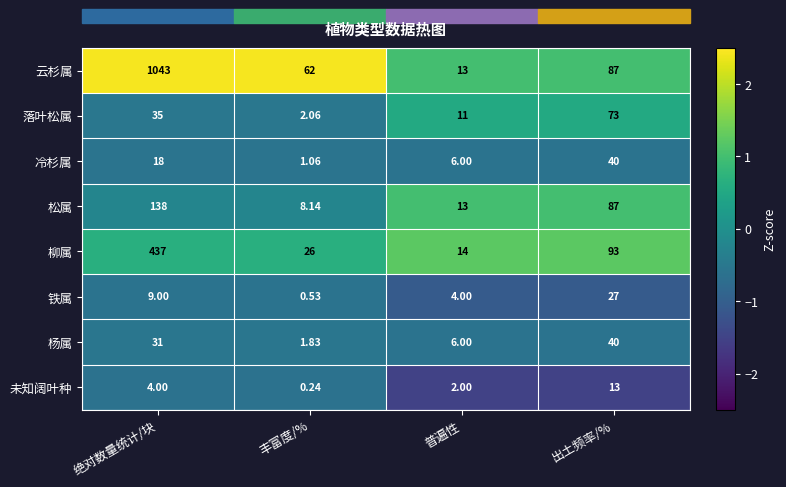

At which category does the chart reach its peak across all series?

绝对数量统计/块